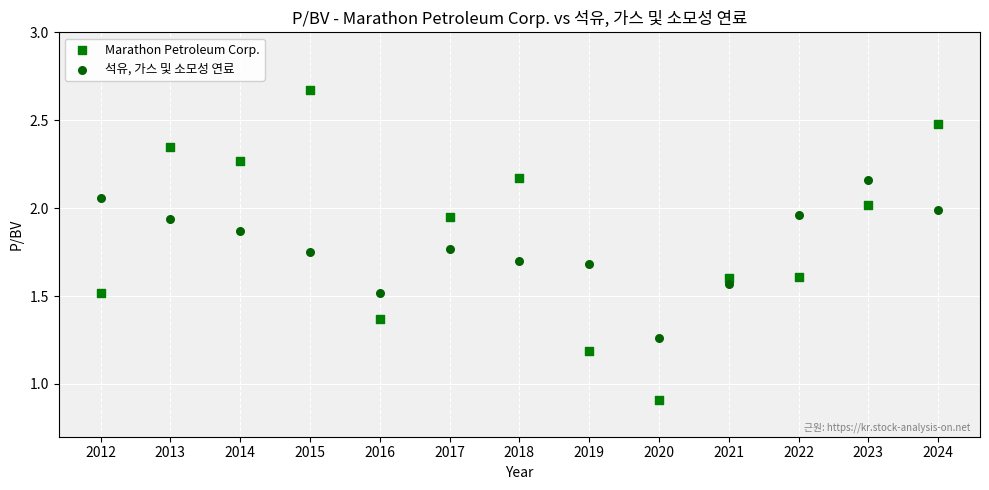

What are all the series names shown in the legend?

Marathon Petroleum Corp., 석유, 가스 및 소모성 연료